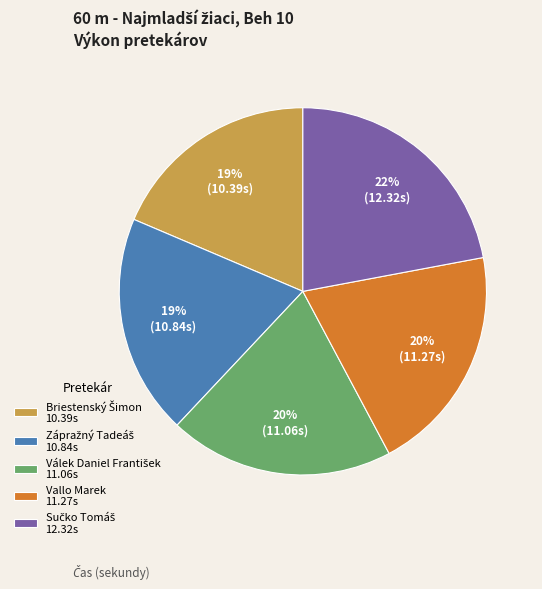

True or false: Vallo Marek 11.27s accounts for 10% of the total.

False